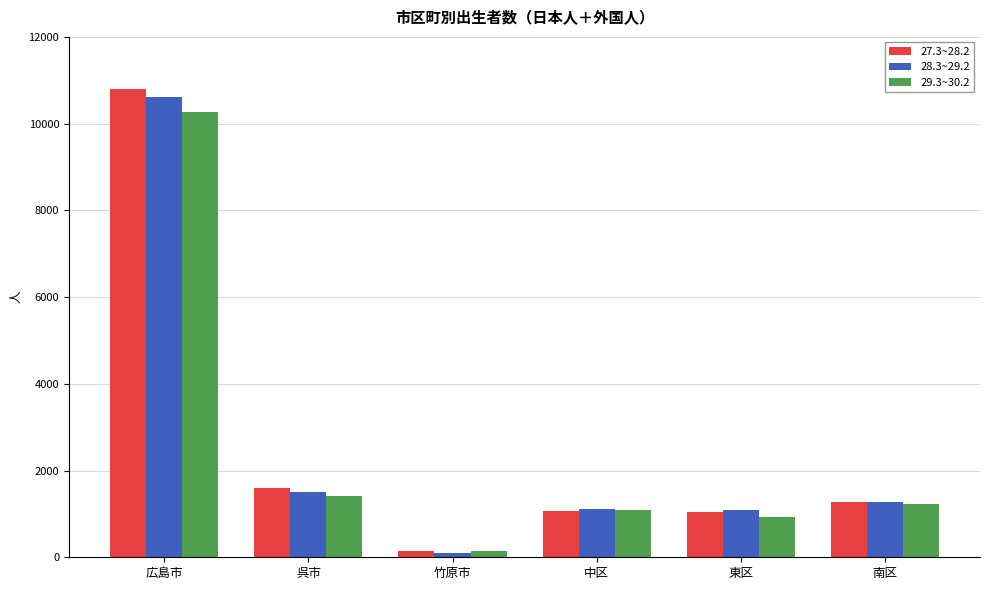

What is the difference between the maximum and minimum values in the 27.3~28.2 series?

10656